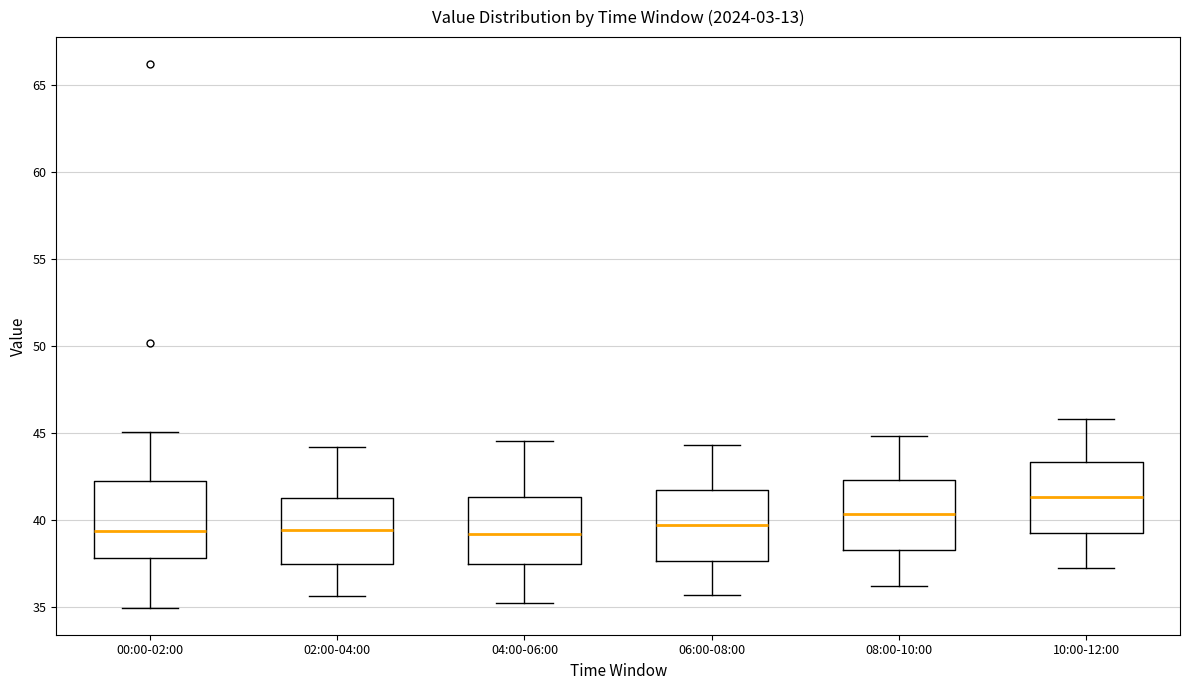

Which box's median line is the highest?

10:00-12:00